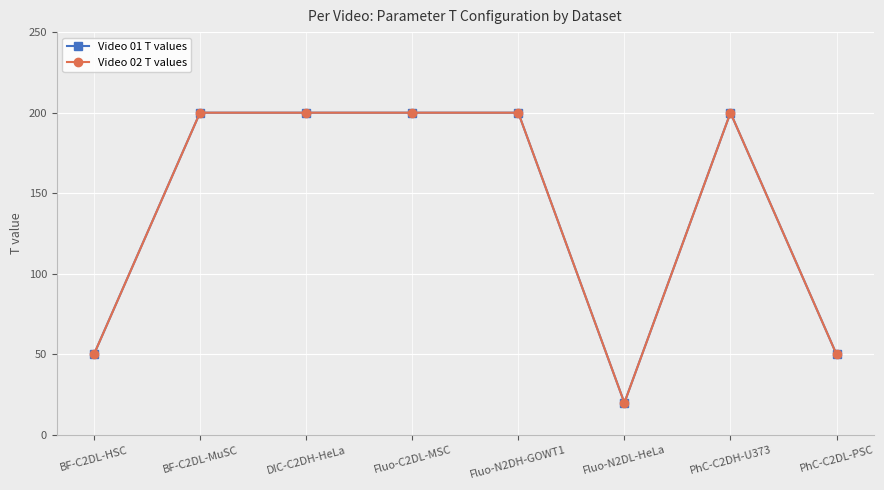

Does the chart have visible grid lines?

Yes